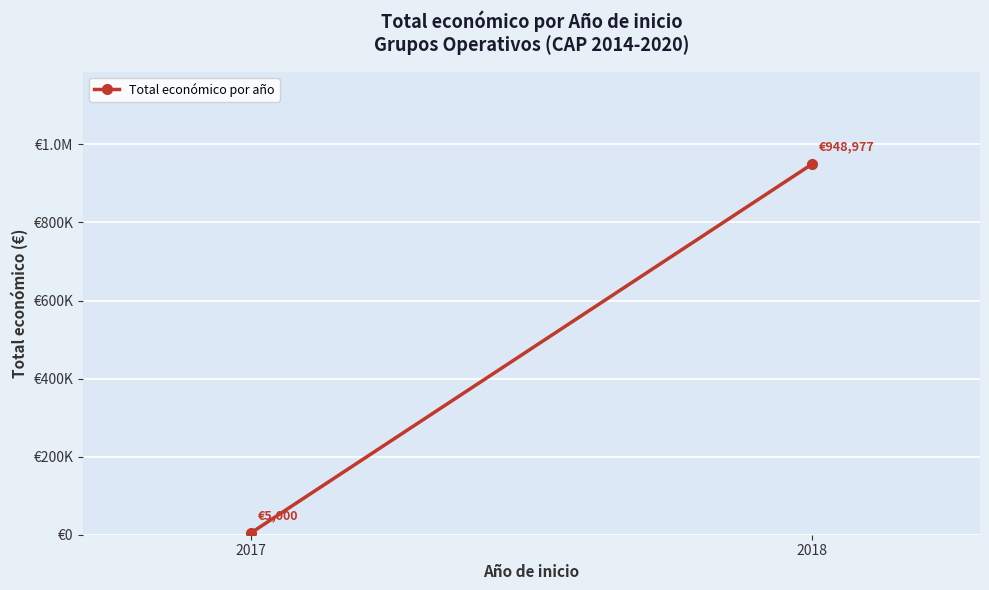

What is the difference between the maximum and minimum values?

943977